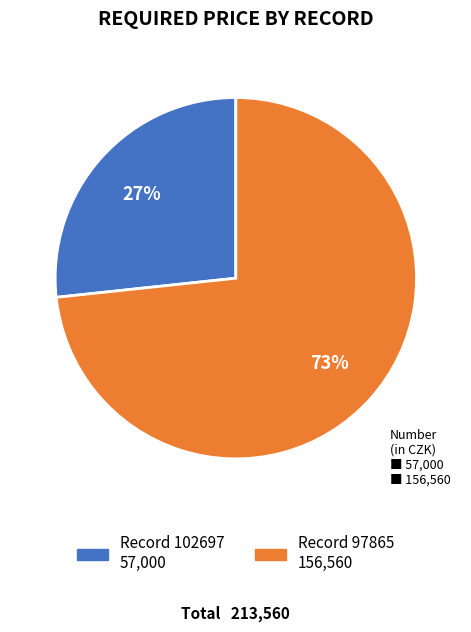

Is there any slice that represents more than half of the pie?

Yes